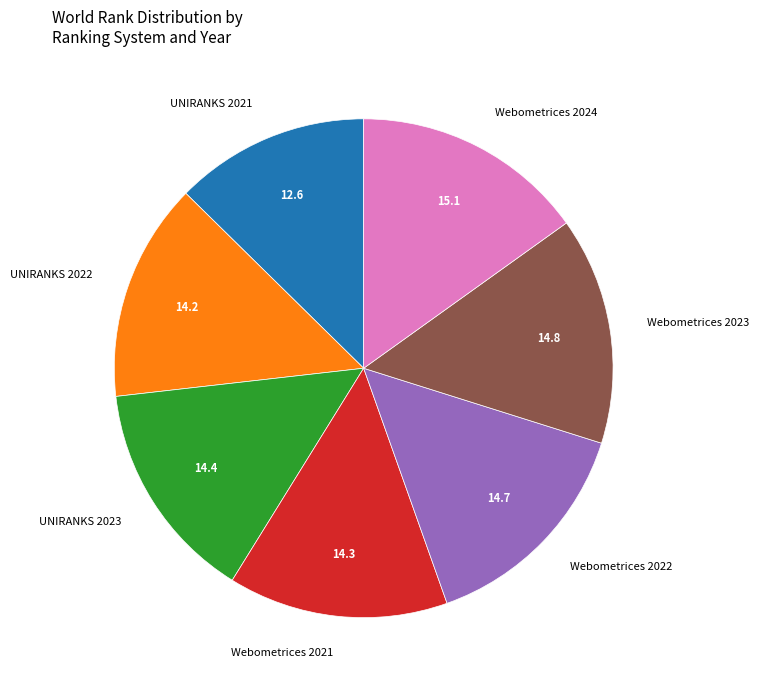

The Webometrices 2023 slice represents 15% of the pie. True or false?

True